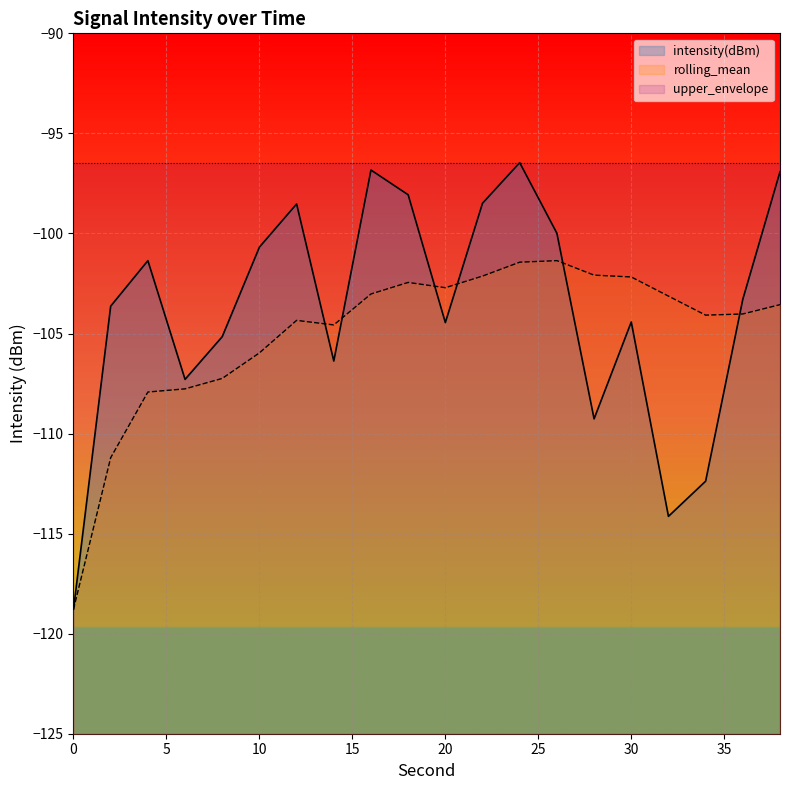

At which category does rolling_mean reach its first local peak?

12